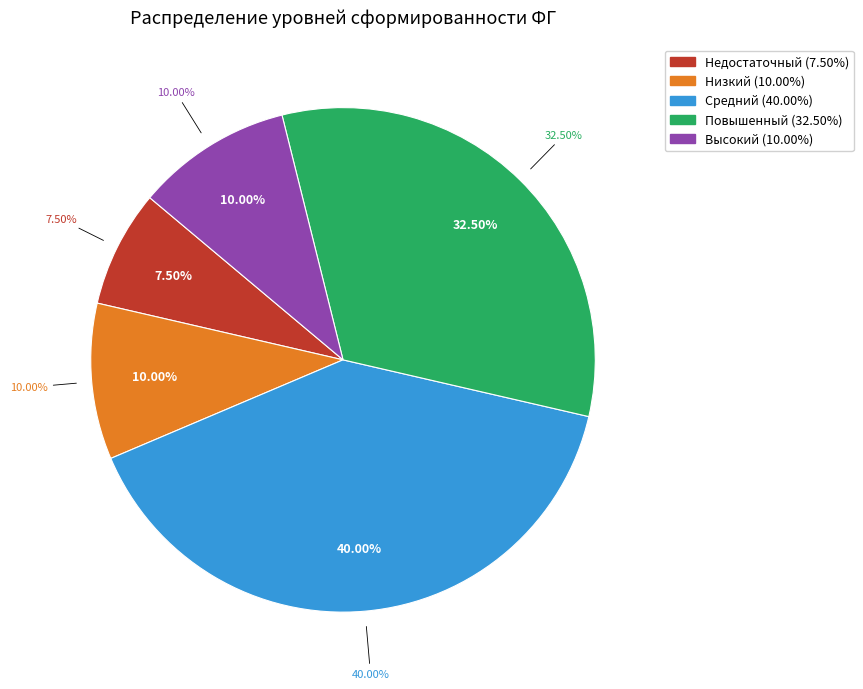

Does 25 account for over 50% of the chart?

No